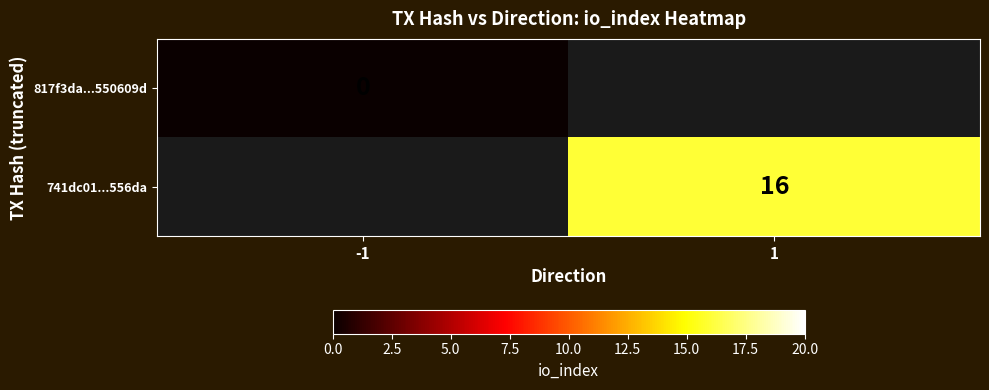

True or false: 741dc01...556da has a value of 16 at 1.

True